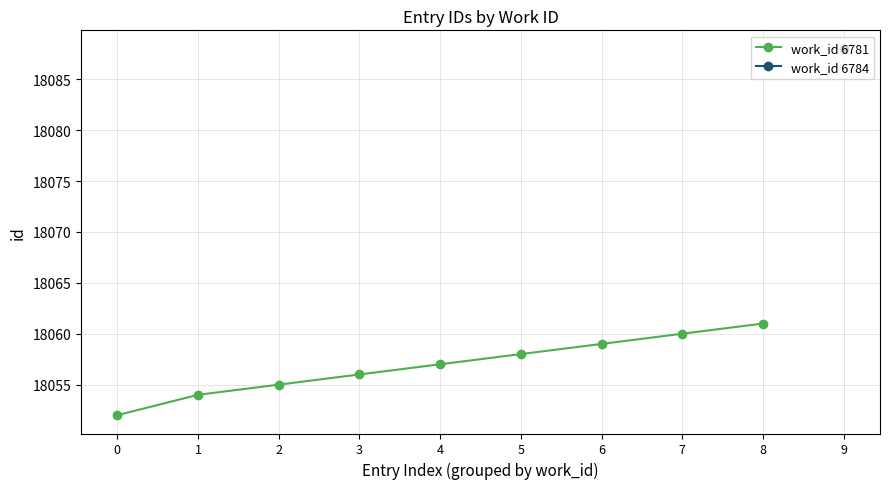

Is it true that the value at 3 is 27567?

False